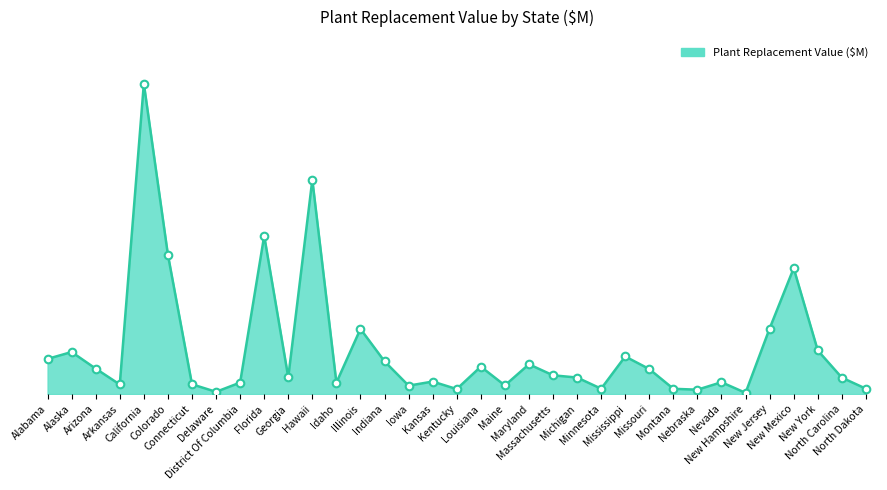

What is the change in value from Michigan to Montana?

-211.9